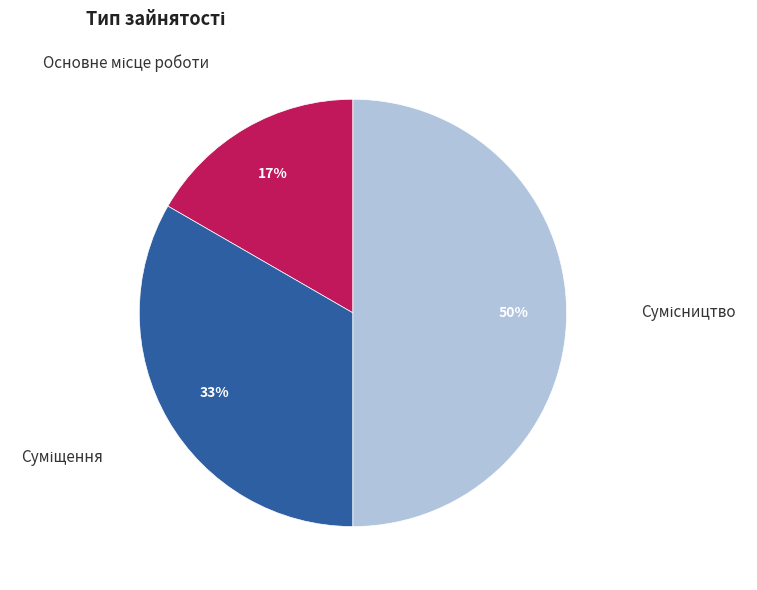

To the nearest percent, what is the average slice percentage?

33%